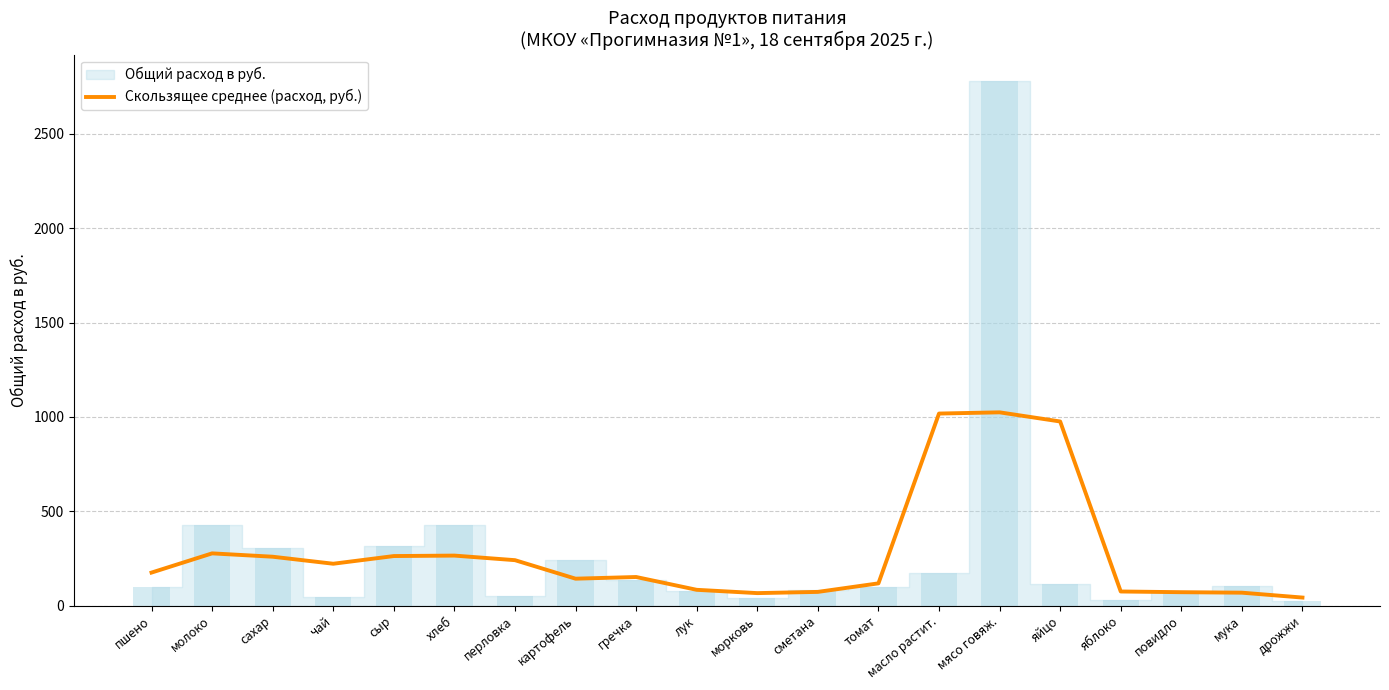

What is the sum of all values?

5603.0